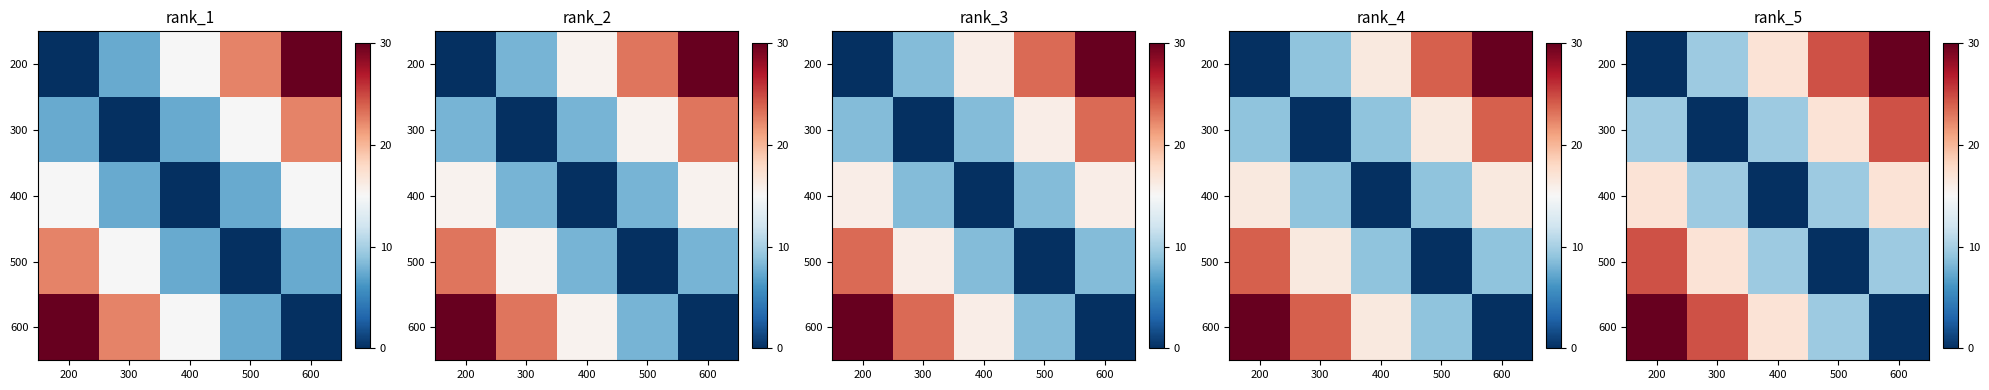

True or false: 500 has a value of 0.0 at 500.

True